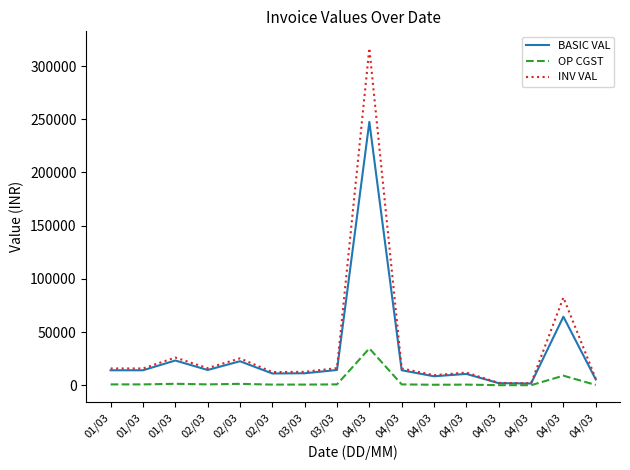

At which category does the chart reach its minimum across all series?

04/03